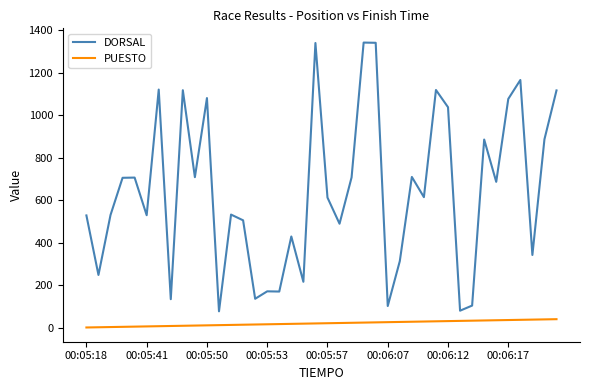

What is the maximum value for DORSAL?

1341